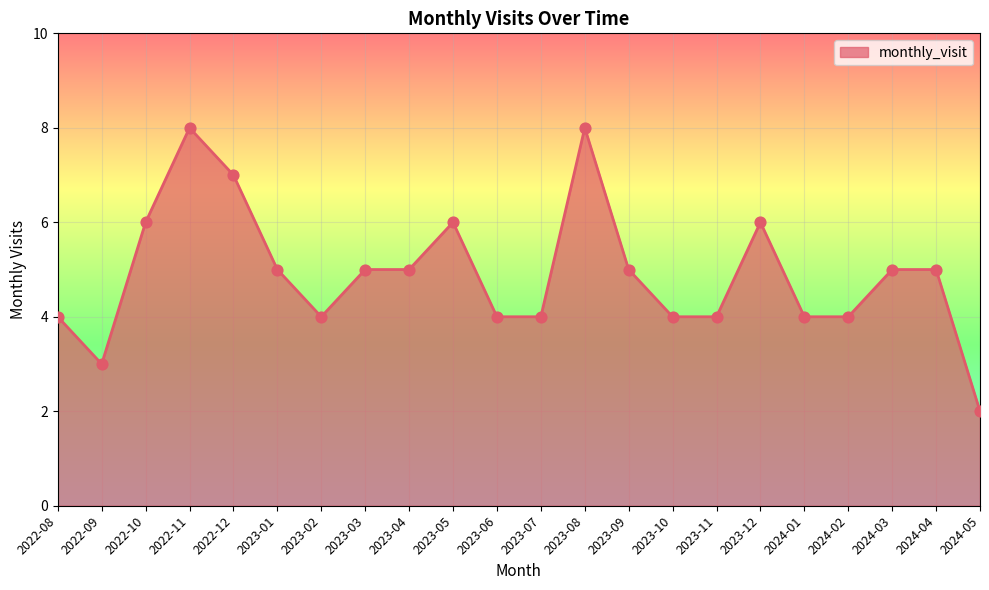

What is the change in value from 2023-11 to 2024-05?

-2